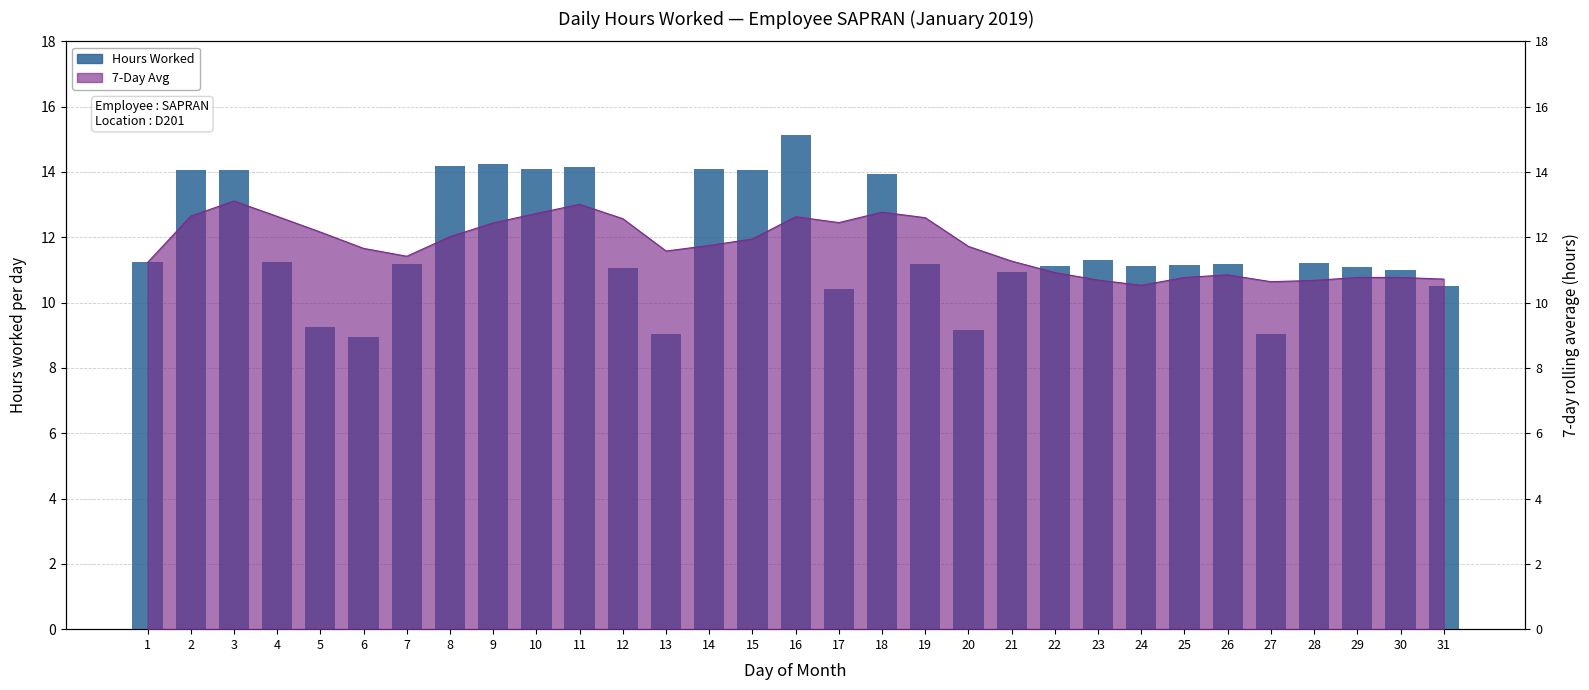

Where does the data first go above 11?

1